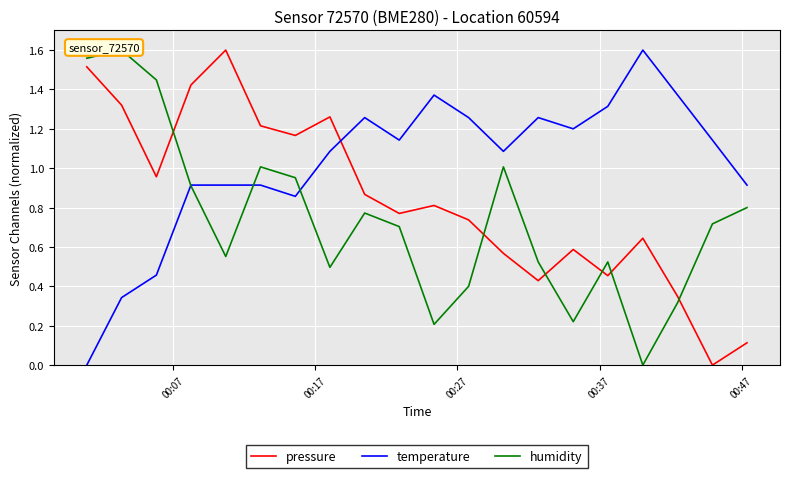

What is the maximum value for pressure?

1.6